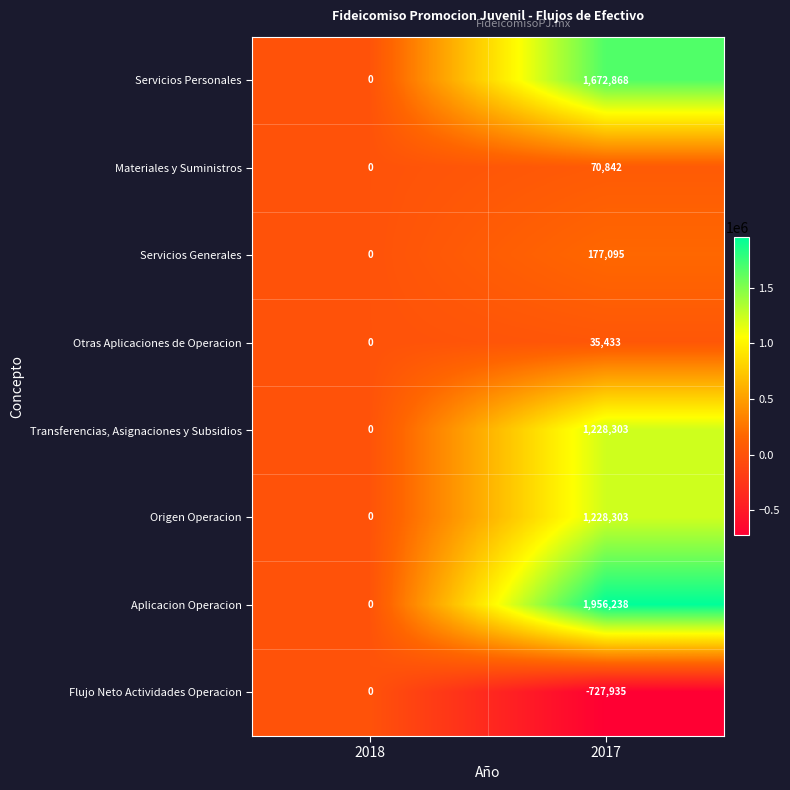

The Flujo Neto Actividades Operacion series shows -214231 at 2017. True or false?

False